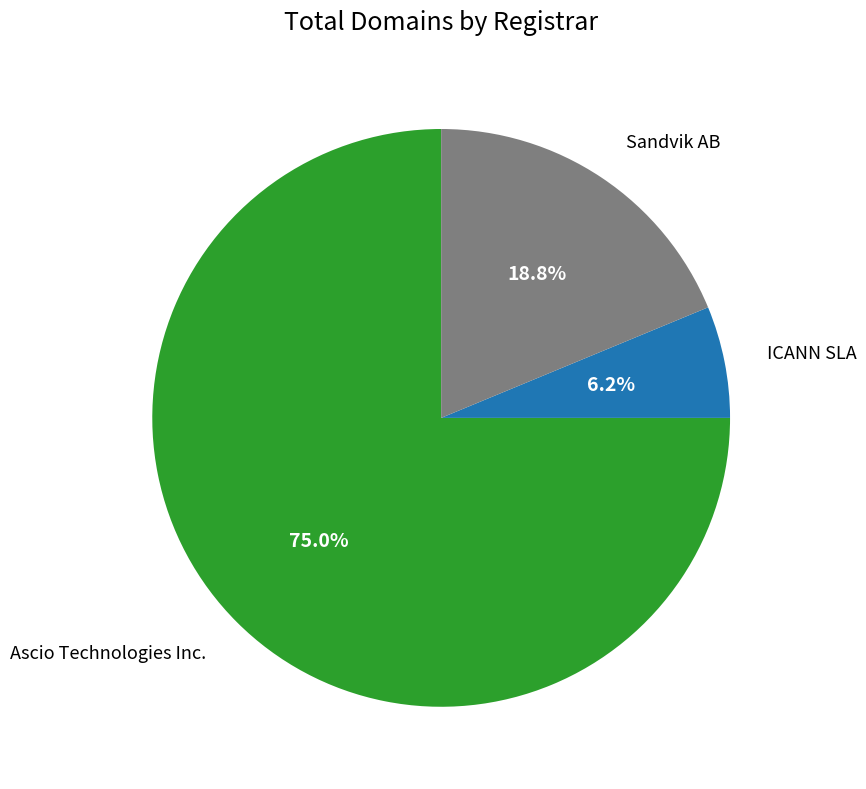

Is there a majority slice in this chart?

Yes